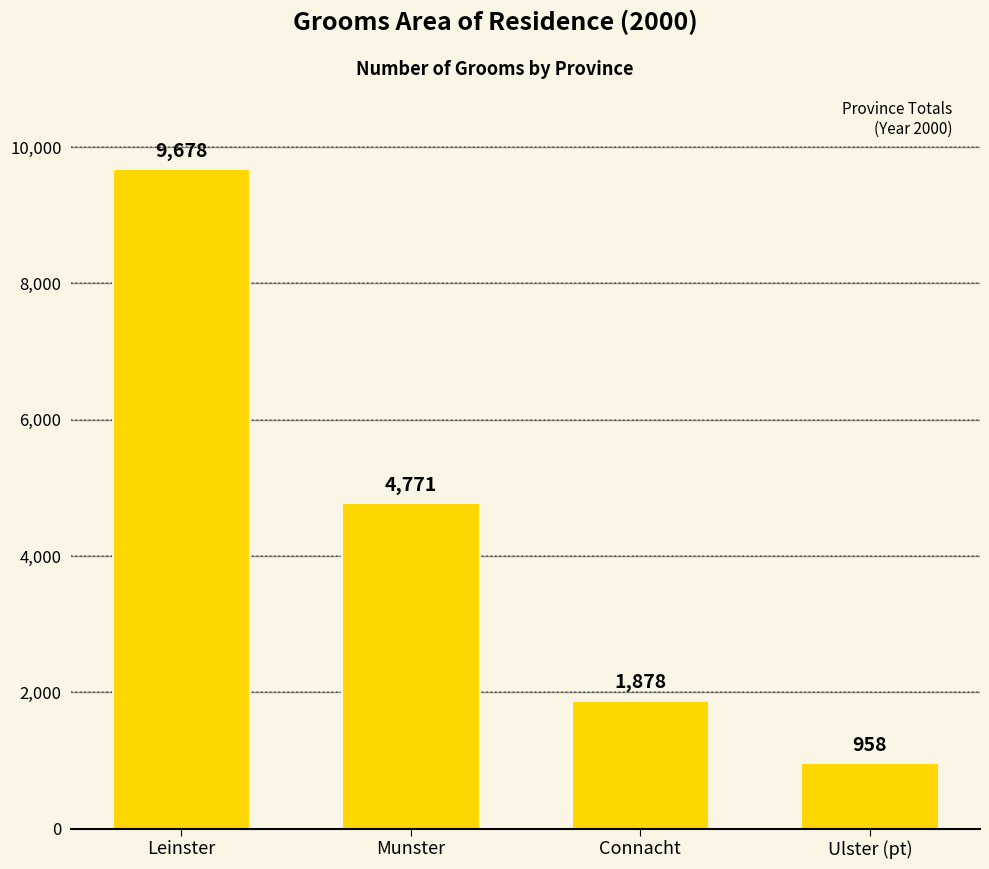

Which label corresponds to the largest value in the chart?

Leinster